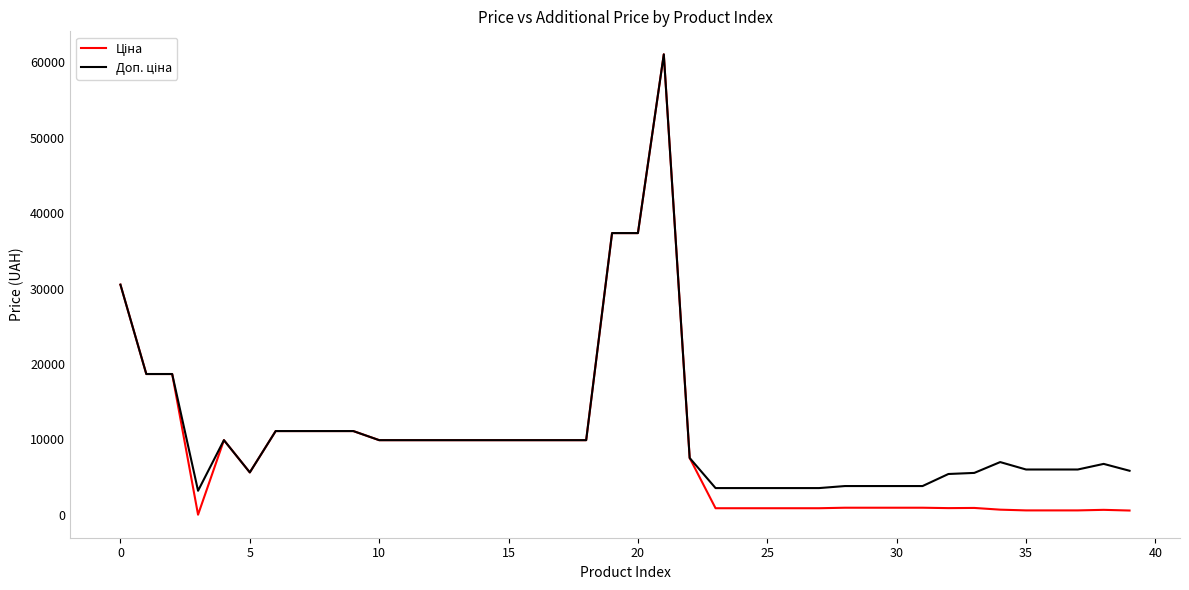

At how many categories does at least one series exceed 32090?

3